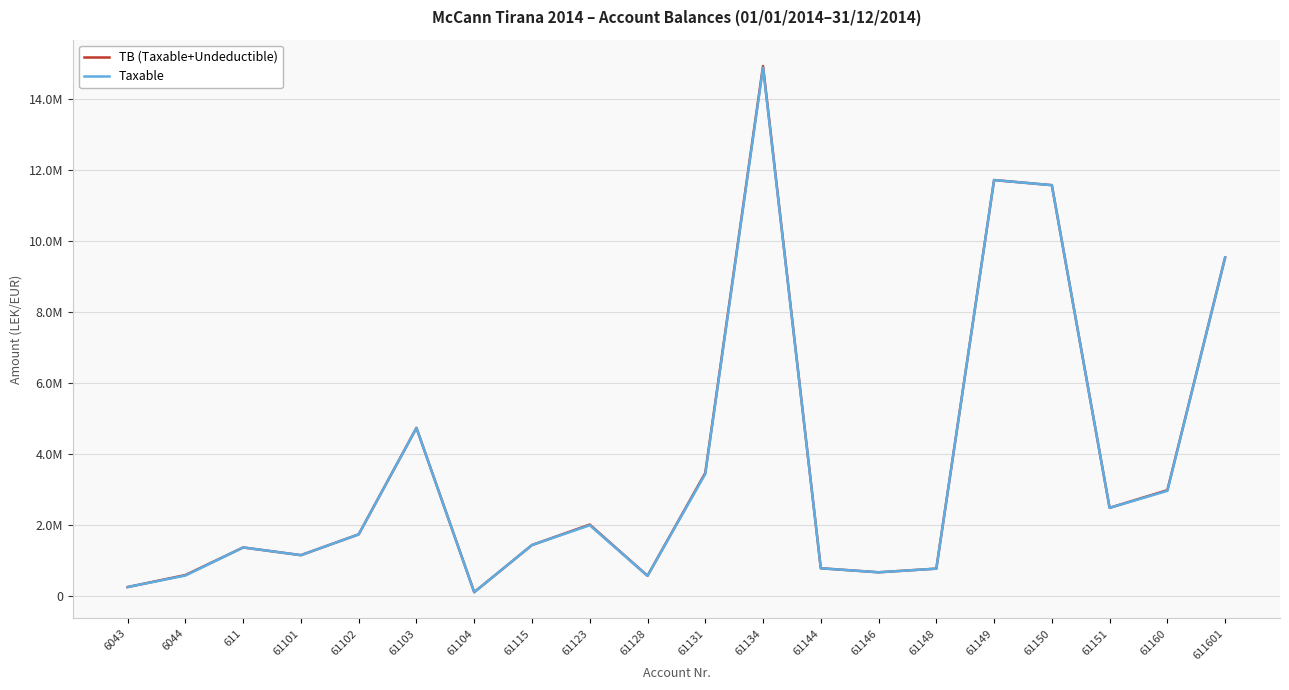

Is this an area chart (filled region under the line)?

No